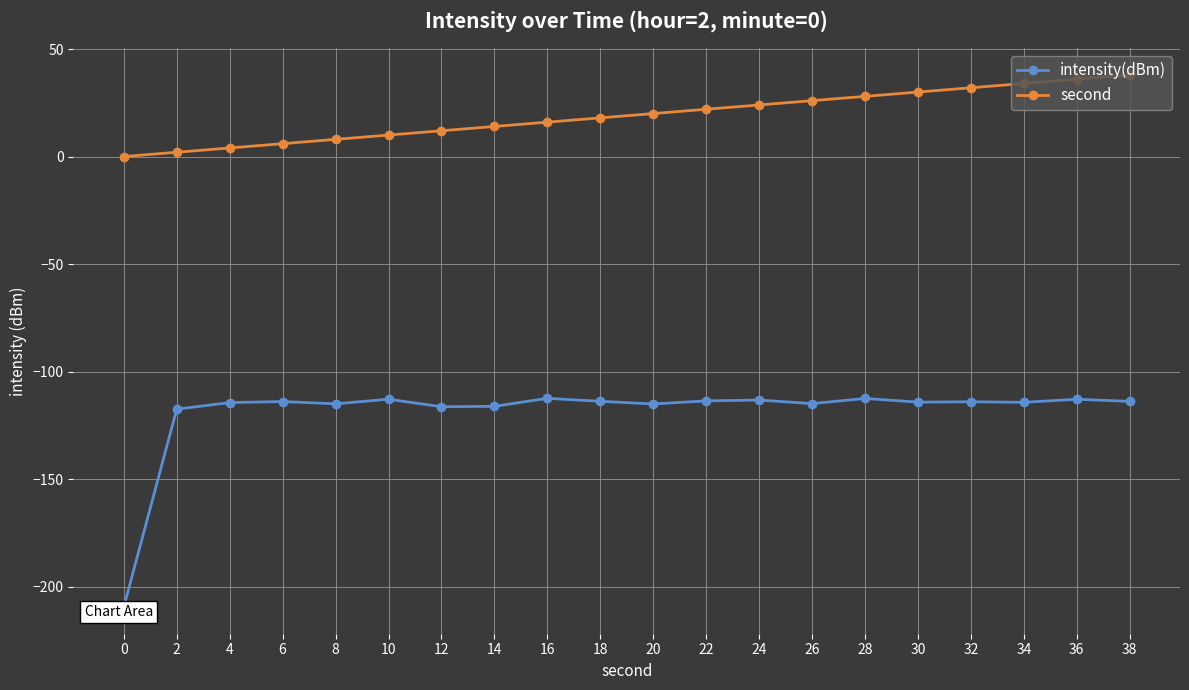

How many data points in second are above 20?

9